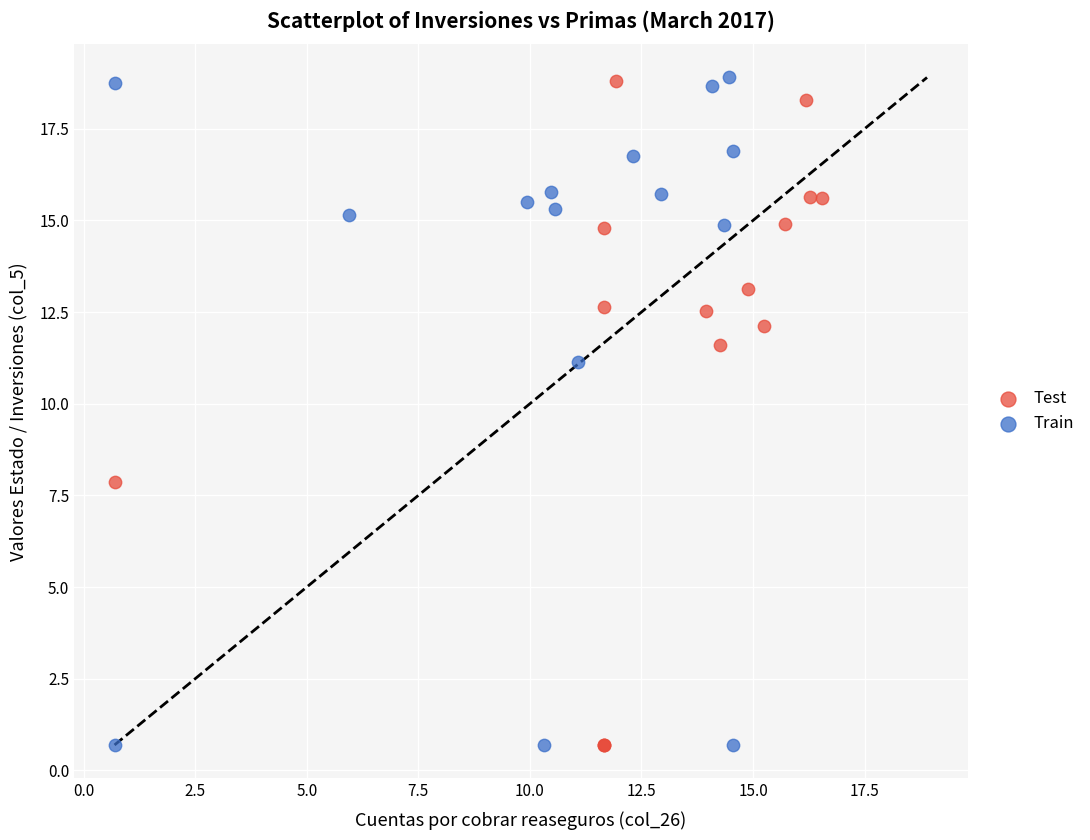

What are all the series names shown in the legend?

Test, Train